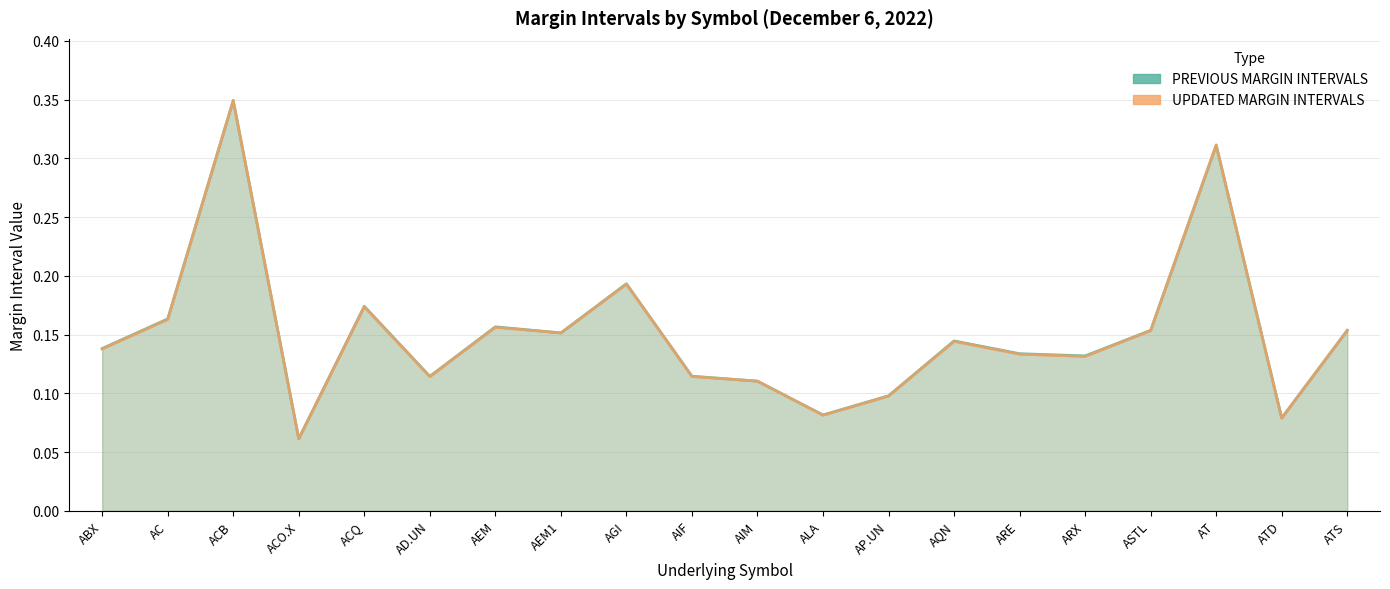

Reading left to right, extract all data points from this chart.

PREVIOUS MARGIN INTERVALS: ABX=0.1	AC=0.2	ACB=0.3	ACO.X=0.1	ACQ=0.2	AD.UN=0.1	AEM=0.2	AEM1=0.2	AGI=0.2	AIF=0.1	AIM=0.1	ALA=0.1	AP.UN=0.1	AQN=0.1	ARE=0.1	ARX=0.1	ASTL=0.2	AT=0.3	ATD=0.1	ATS=0.2
UPDATED MARGIN INTERVALS: ABX=0.1	AC=0.2	ACB=0.3	ACO.X=0.1	ACQ=0.2	AD.UN=0.1	AEM=0.2	AEM1=0.2	AGI=0.2	AIF=0.1	AIM=0.1	ALA=0.1	AP.UN=0.1	AQN=0.1	ARE=0.1	ARX=0.1	ASTL=0.2	AT=0.3	ATD=0.1	ATS=0.2